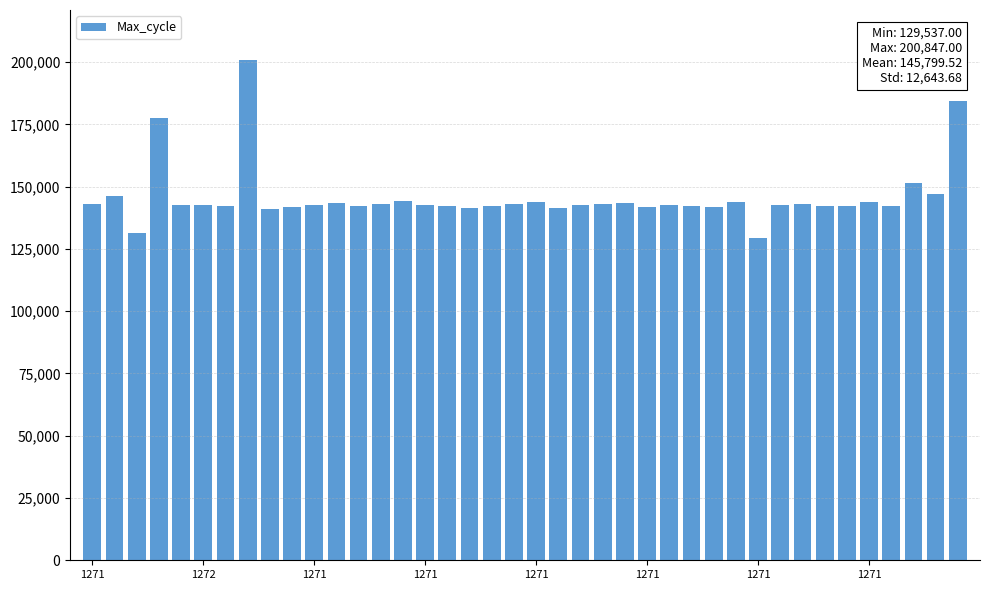

What is the smallest value displayed?

129537